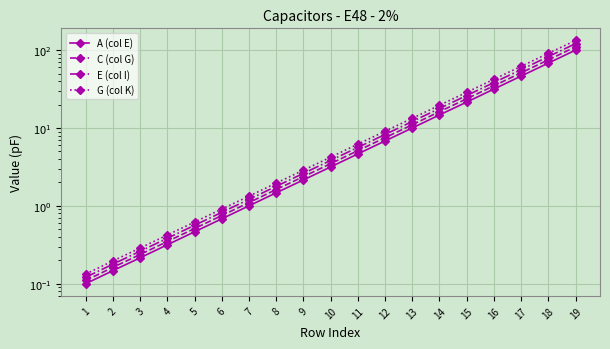

What is the difference between the highest and lowest values at 16?

10.6